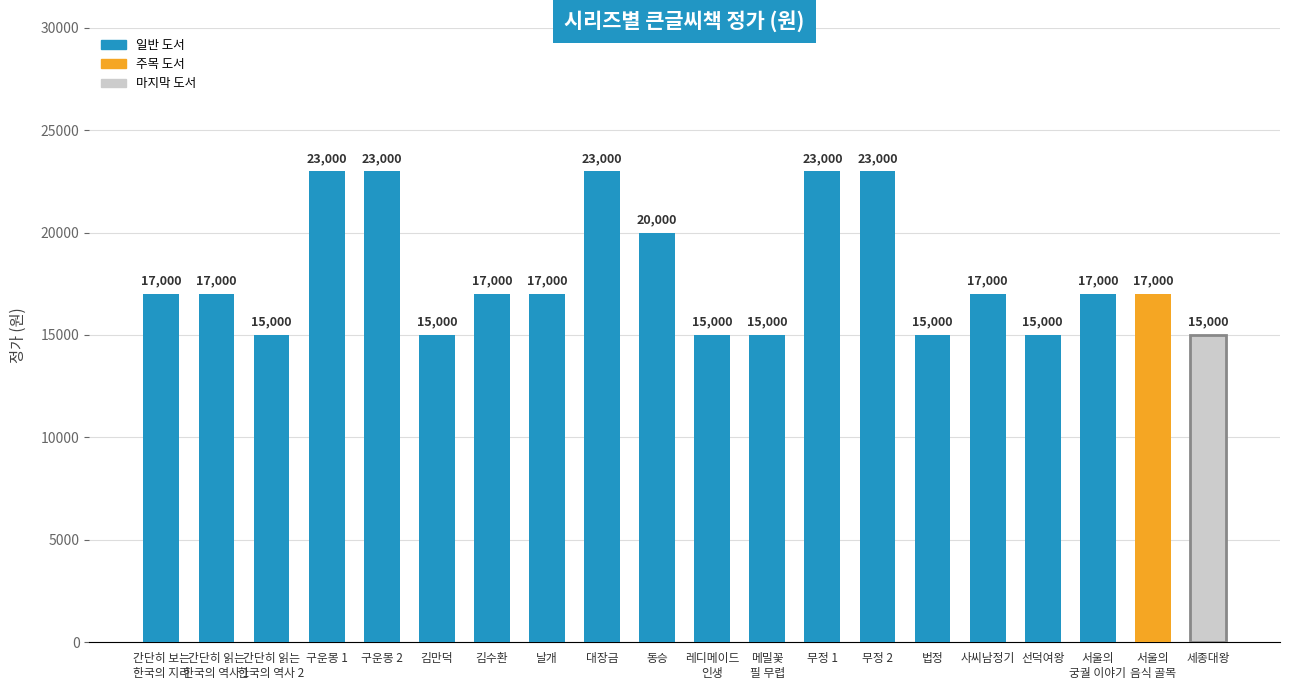

What is the label of the 1st bar from the right?

세종대왕